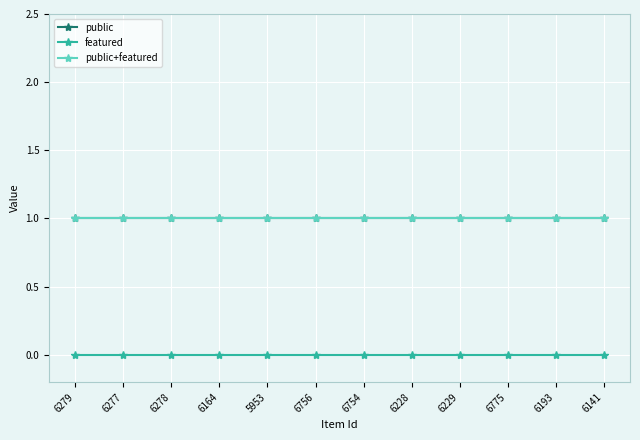

What is the maximum value for public+featured?

1